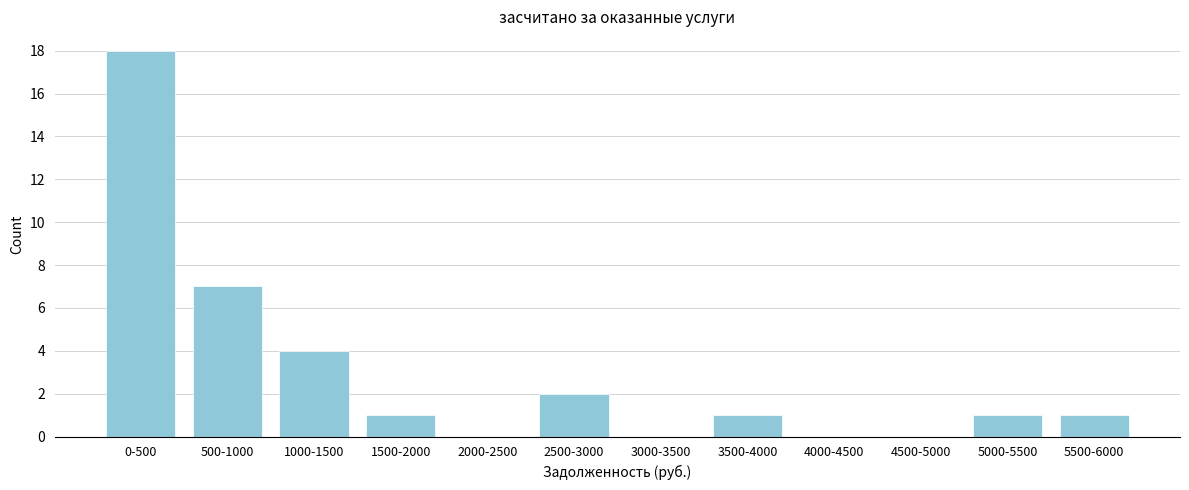

Reading left to right, extract all data points from this chart.

0-500=18	500-1000=7	1000-1500=4	1500-2000=1	2000-2500=0	2500-3000=2	3000-3500=0	3500-4000=1	4000-4500=0	4500-5000=0	5000-5500=1	5500-6000=1